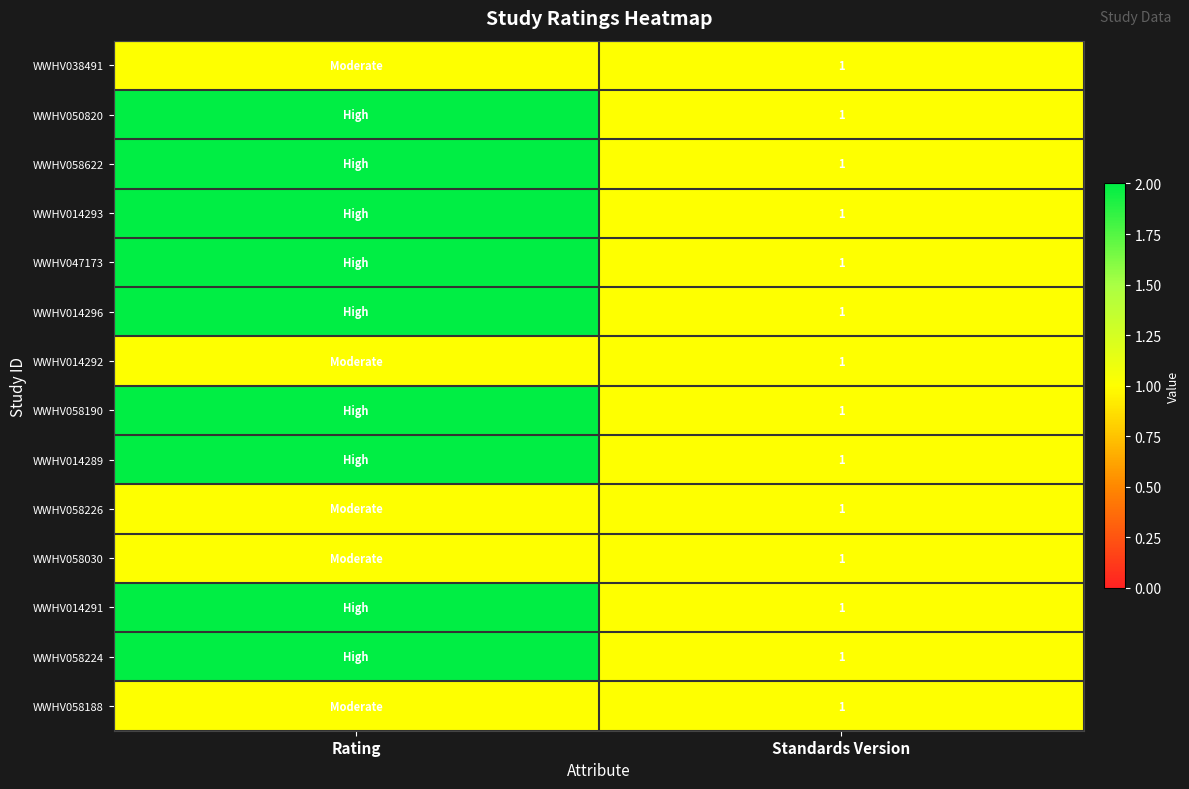

Is it true that WWHV050820 equals 1 at Standards Version?

True